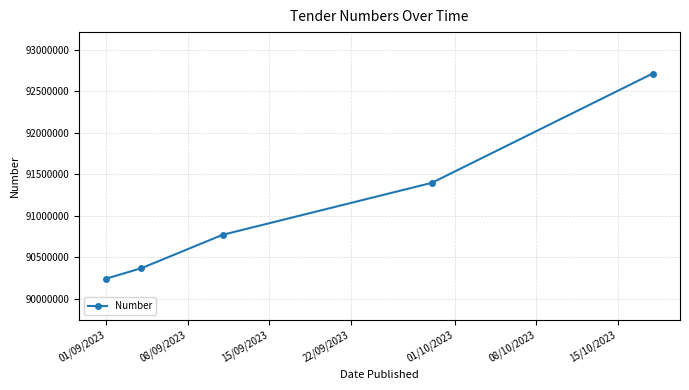

What is the value of the 5th point from the left?

92715269